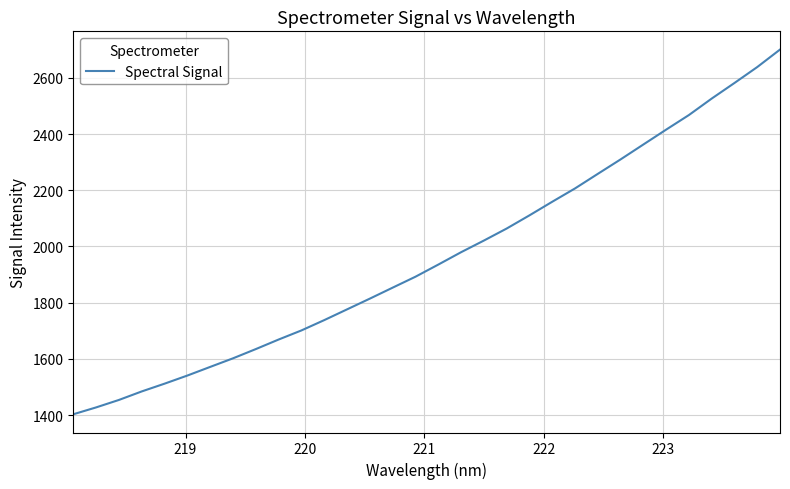

What is the minimum value shown in the chart?

1402.9